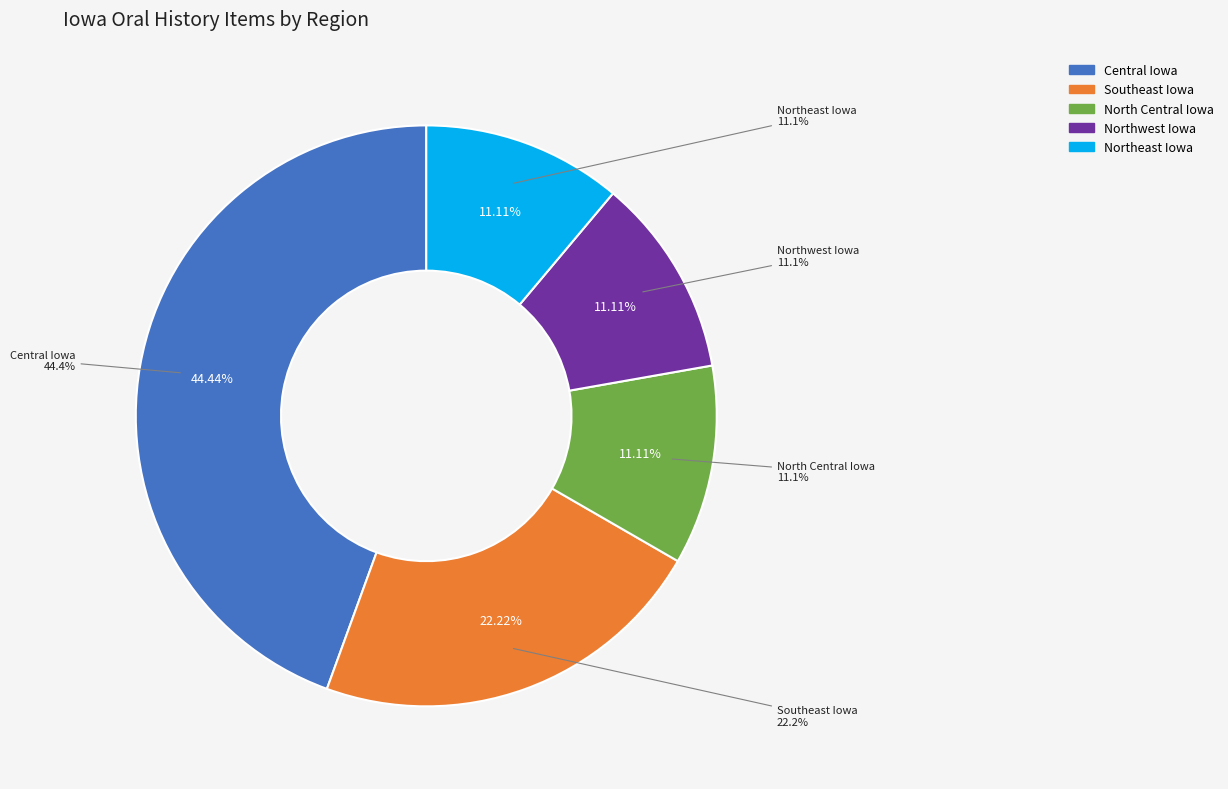

The Southeast Iowa slice represents 22% of the pie. True or false?

True